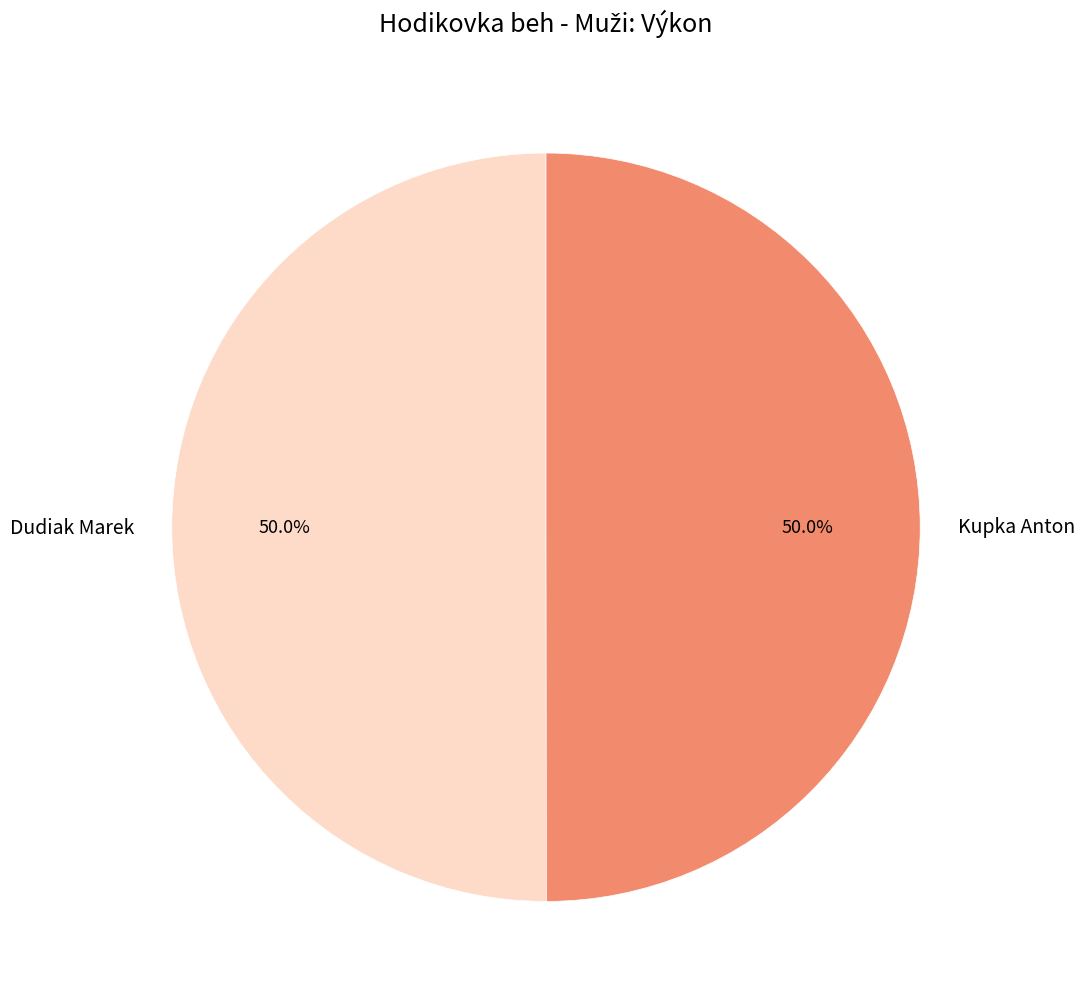

What is the ratio of the value at Kupka Anton to the value at Dudiak Marek?

1.0